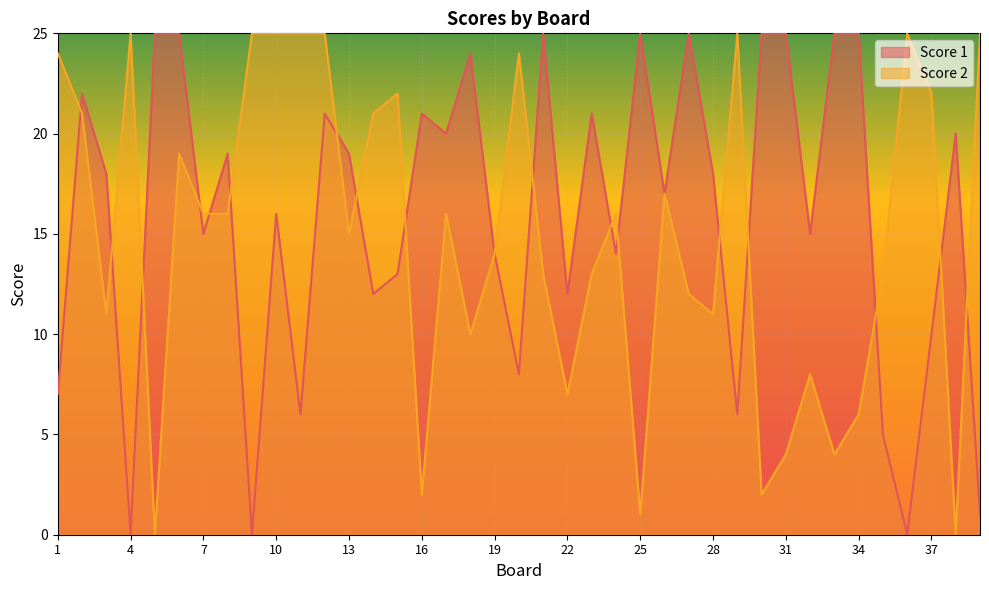

What is the difference between the maximum and minimum values in the Score 1 series?

25